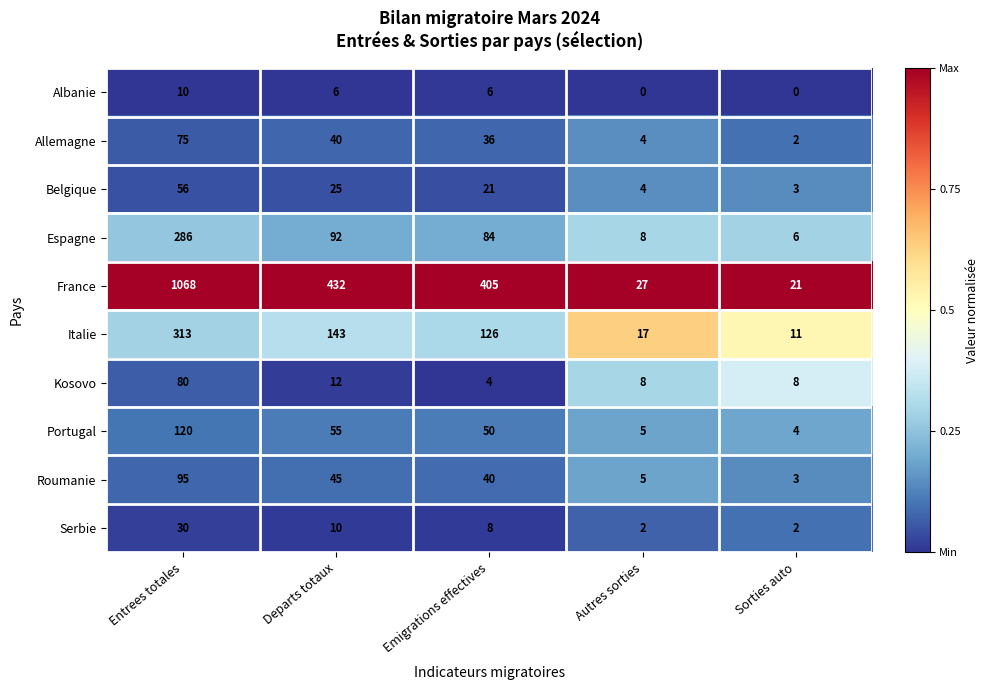

What is the average value of the Kosovo series?

22